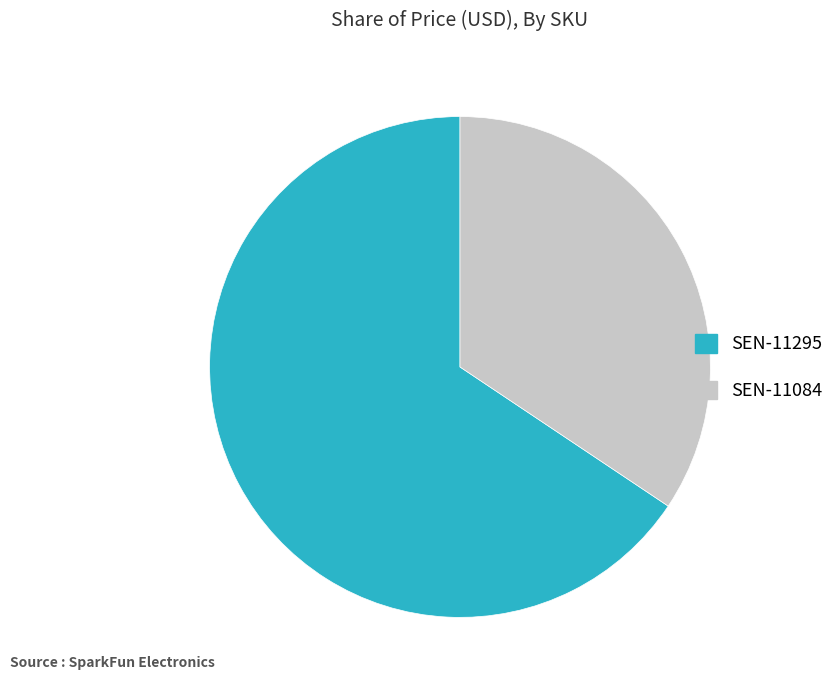

True or false: SEN-11295 accounts for 60% of the total.

False